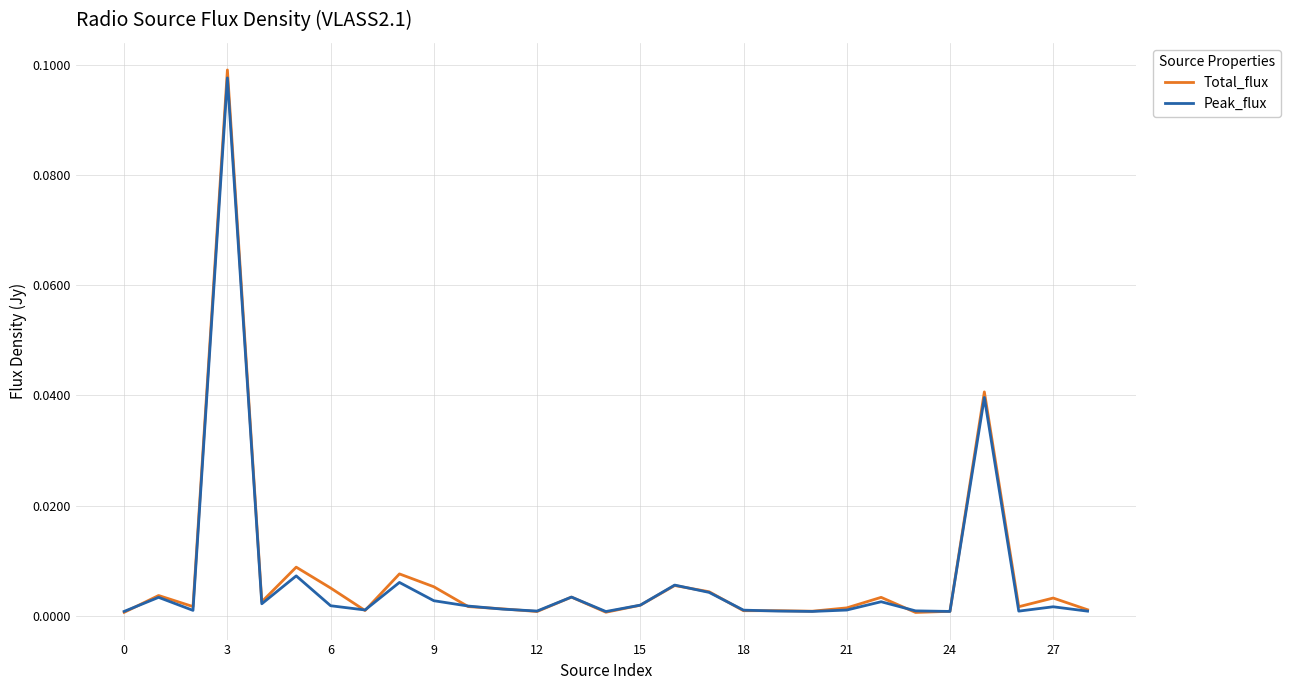

How many lines are shown in the chart?

2